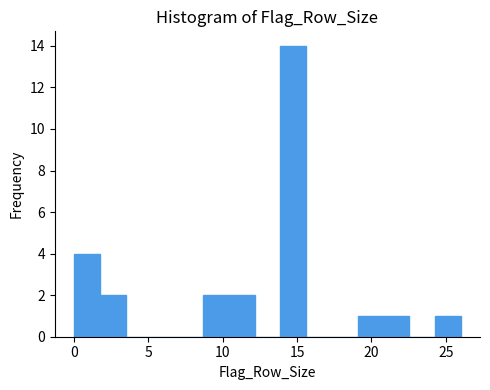

Read against the x-axis, roughly where is the centre of the tallest bar?

14.5